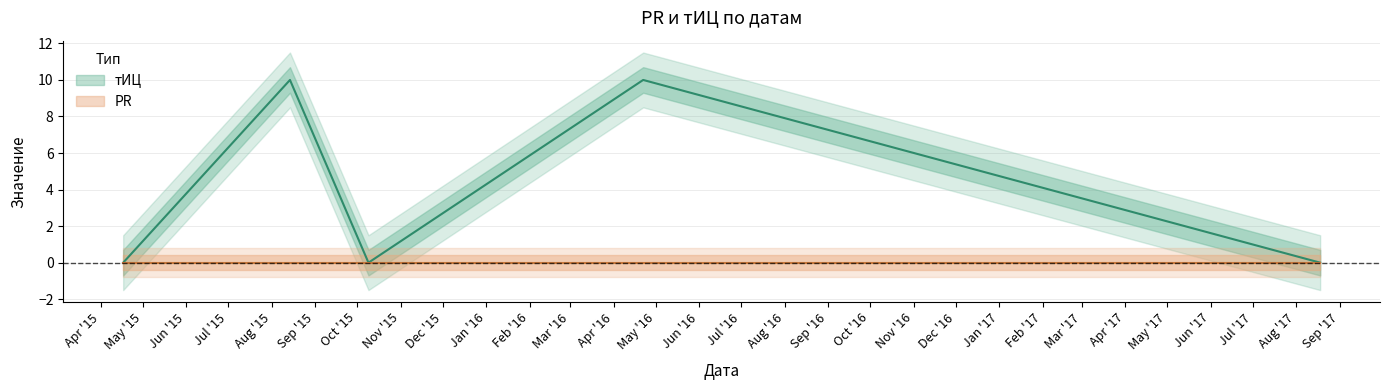

True or false: the data shows 4 at 2017-08-18.

False